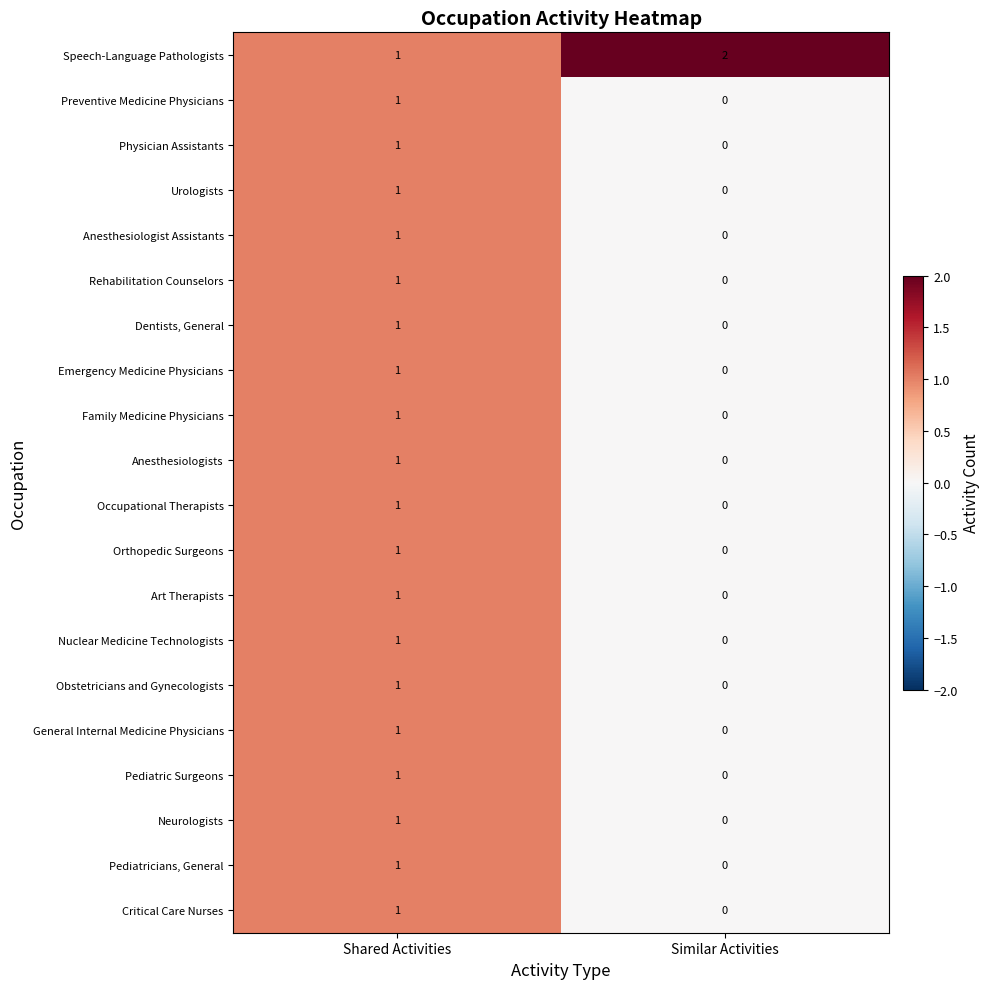

Is it true that Family Medicine Physicians equals 1 at Shared Activities?

True